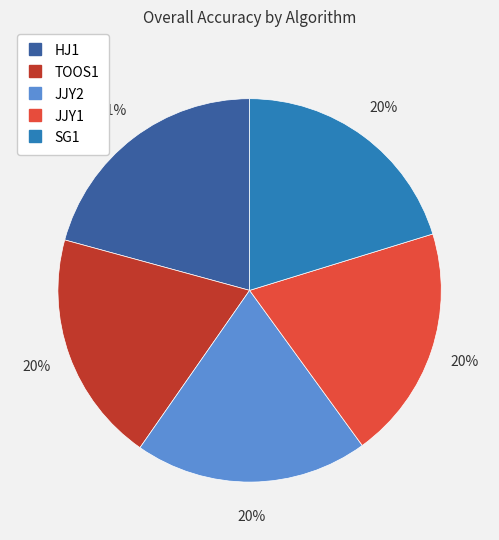

Between JJY2 and HJ1, which is larger?

HJ1